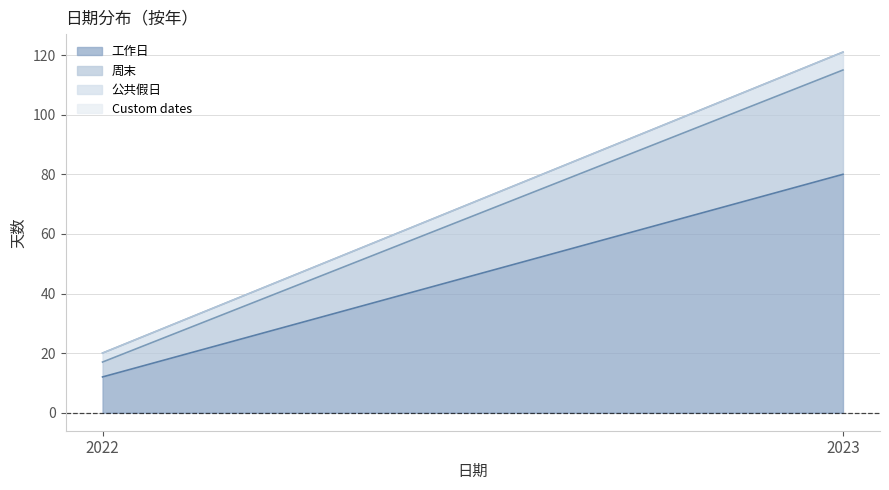

True or false: 周末 has a value of 21 at 2023.

False